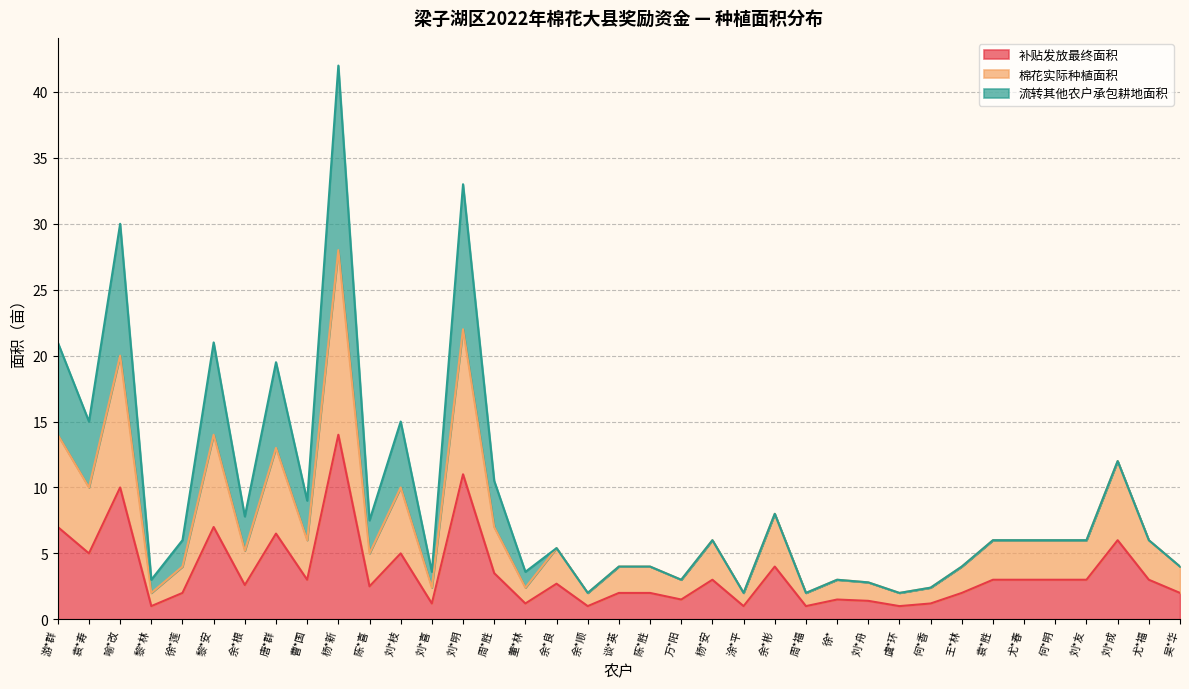

True or false: 补贴发放最终面积 and 棉花实际种植面积 intersect in this chart.

False